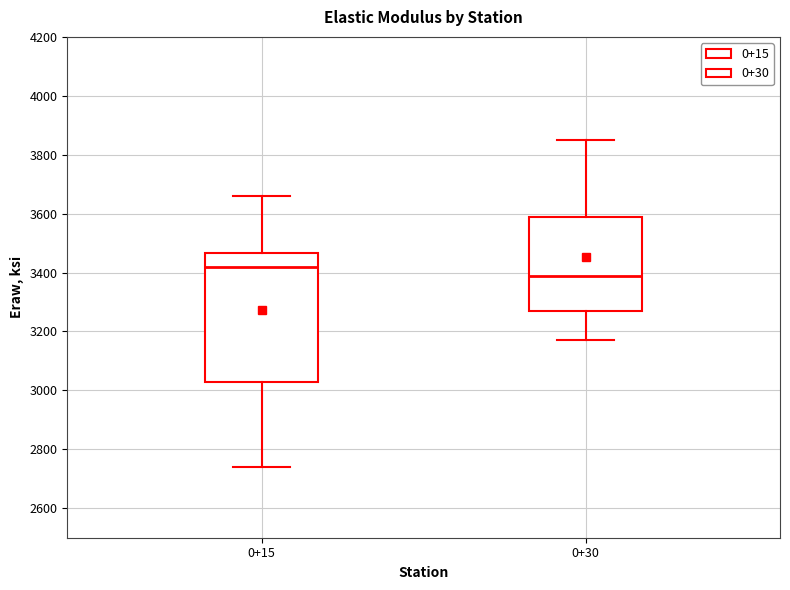

Which box's median line is the lowest?

0+30